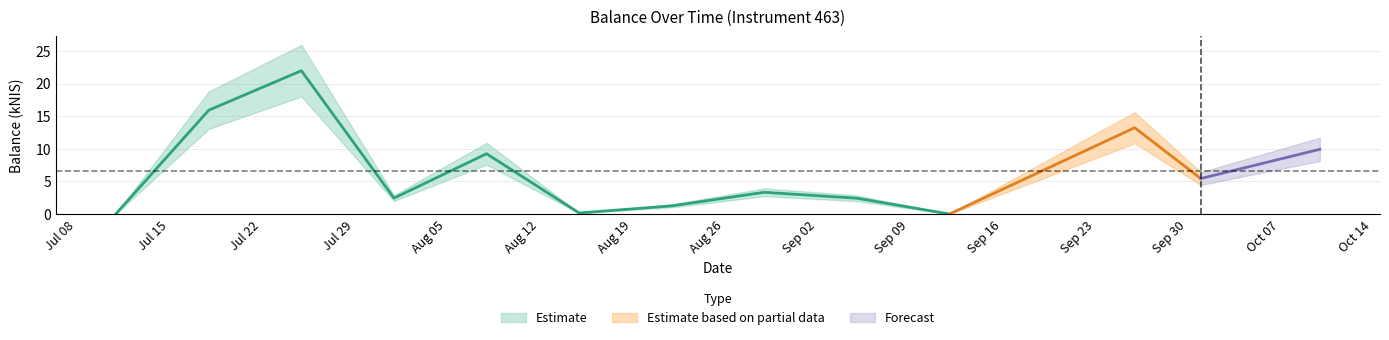

Is this an area chart (filled region under the line)?

No